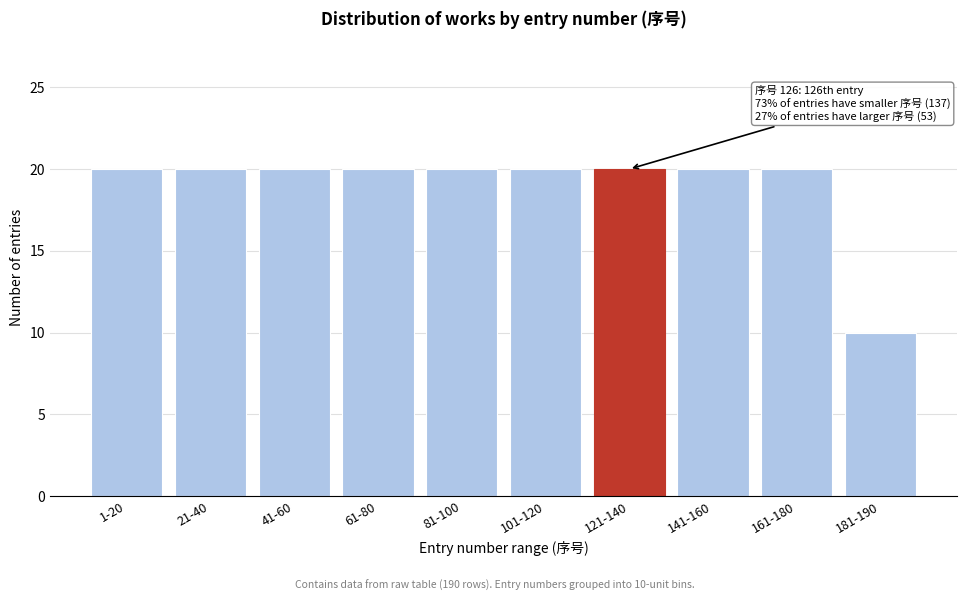

Reading left to right, transcribe all the data shown in this chart.

20	20	20	20	20	20	20	20	20	10